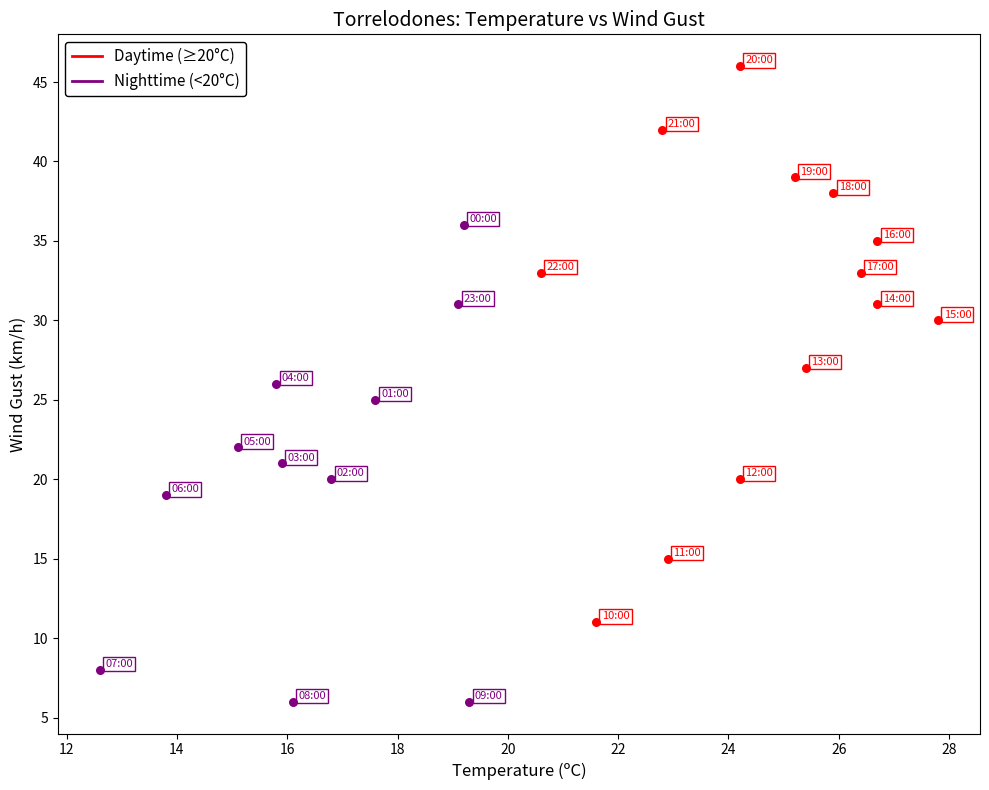

Which series has the widest spread of Y values?

Daytime (≥20°C)